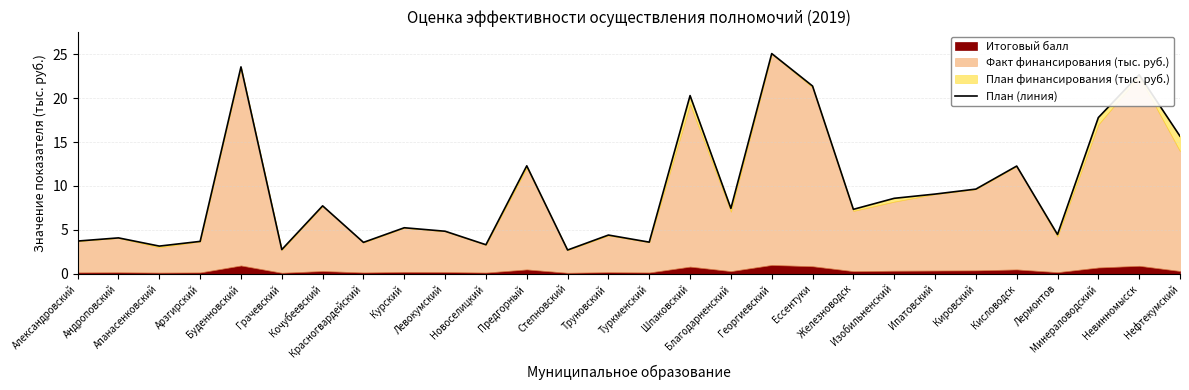

What is the change in value from Лермонтов to Минераловодский?

+13.3